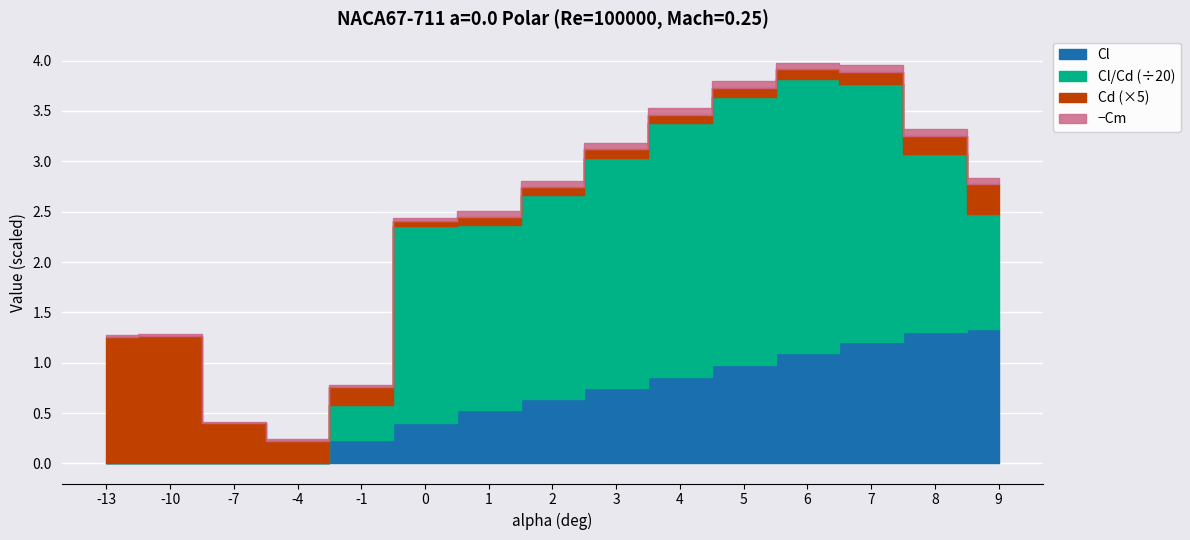

Reading left to right, what are all the values shown in this chart?

Cl: -0.1	-0.2	-0.2	-0.1	0.2	0.4	0.5	0.6	0.7	0.9	1.0	1.1	1.2	1.3	1.3
Cd: 0.3	0.3	0.1	0.0	0.0	0.0	0.0	0.0	0.0	0.0	0.0	0.0	0.0	0.0	0.1
Cm: -0.0	-0.0	-0.0	-0.0	-0.0	-0.0	-0.1	-0.1	-0.1	-0.1	-0.1	-0.1	-0.1	-0.1	-0.1
Cl/Cd: -0.2	-0.7	-3.0	-1.2	6.9	39.0	36.9	40.6	45.8	50.3	53.2	54.3	51.2	35.3	22.8